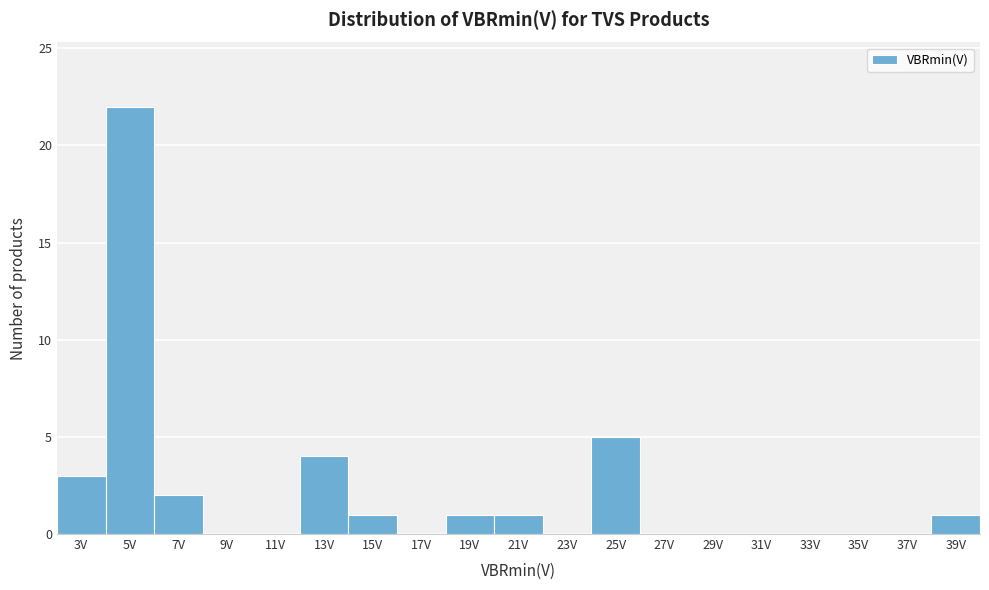

Reading left to right, list all the values displayed in this chart.

3V=3	5V=22	7V=2	9V=0	11V=0	13V=4	15V=1	17V=0	19V=1	21V=1	23V=0	25V=5	27V=0	29V=0	31V=0	33V=0	35V=0	37V=0	39V=1